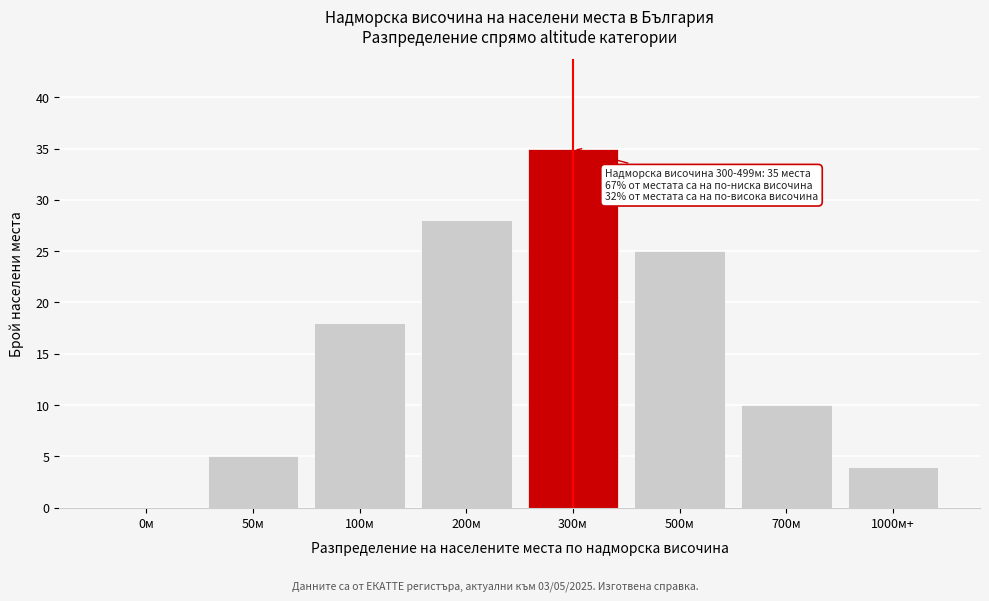

Reading left to right, extract all data points from this chart.

0м=0	50м=5	100м=18	200м=28	300м=35	500м=25	700м=10	1000м+=4